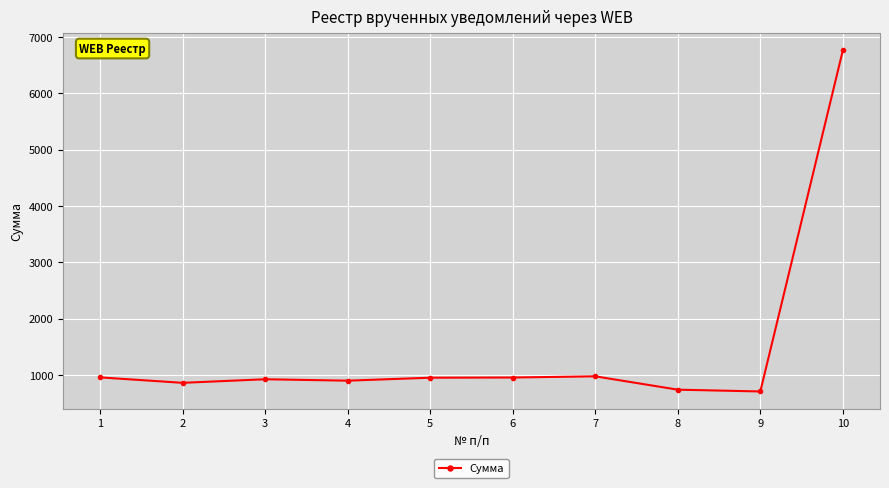

Is it true that the value at 8 is 739.1?

True